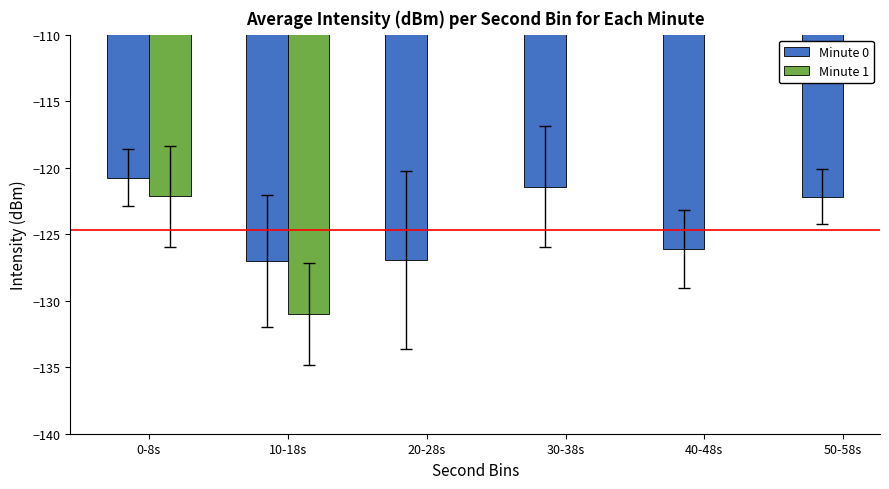

How many distinct data groups are displayed?

2